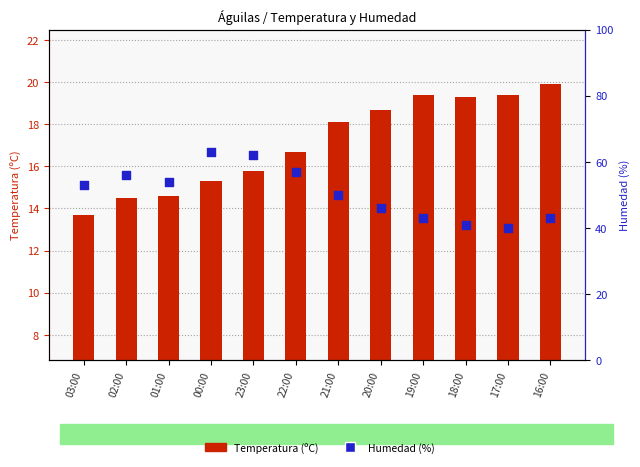

Which series has the largest Y range (max minus min)?

Humedad (%)